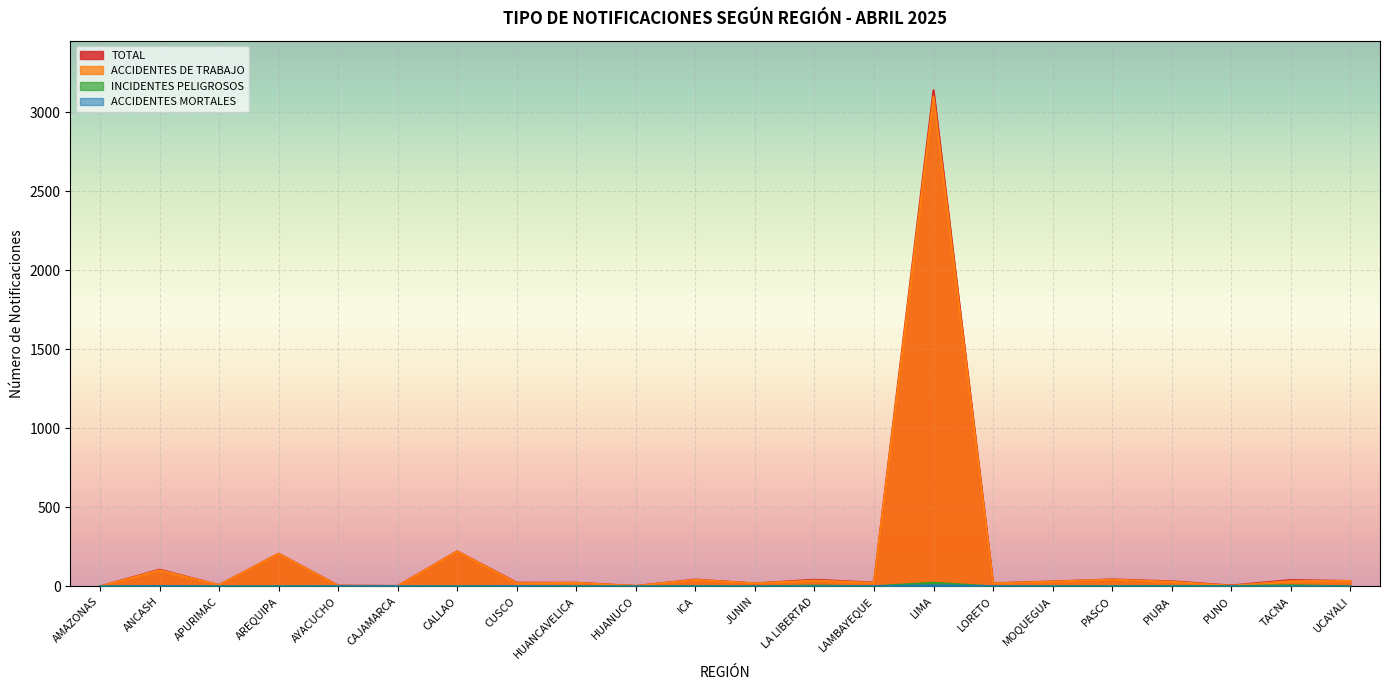

Reading right to left, list all the values displayed in this chart.

TOTAL: 34	40	6	32	44	31	20	3139	24	42	19	43	3	23	23	222	3	5	207	8	106	0
ACCIDENTES DE TRABAJO: 34	33	4	29	43	30	19	3098	22	37	19	41	3	22	20	221	2	4	206	8	102	0
INCIDENTES PELIGROSOS: 0	7	2	3	1	1	0	23	1	5	0	2	0	1	1	1	0	0	1	0	2	0
ACCIDENTES MORTALES: 0	0	0	0	0	0	1	7	1	0	0	0	0	0	2	0	1	1	0	0	2	0